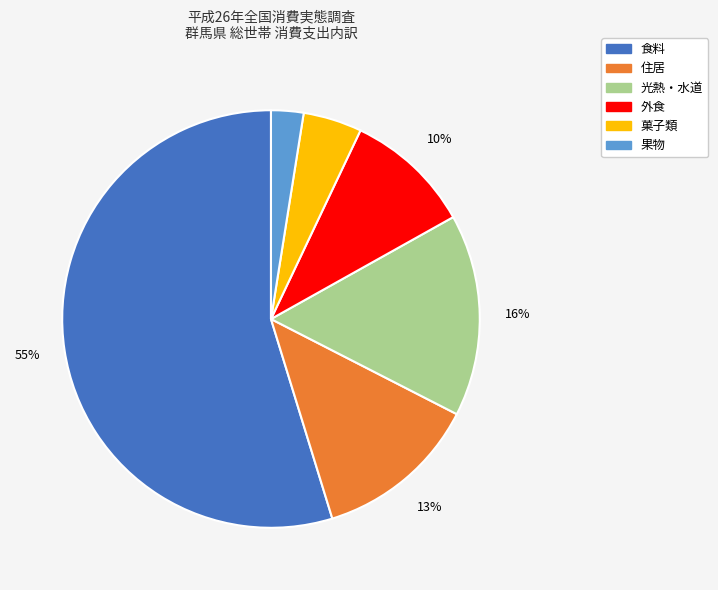

What percentage is the 菓子類 slice, to the nearest percent?

5%